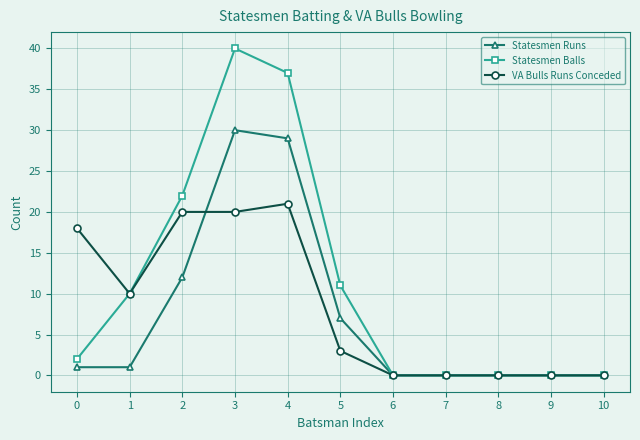

How many distinct data groups are displayed?

3